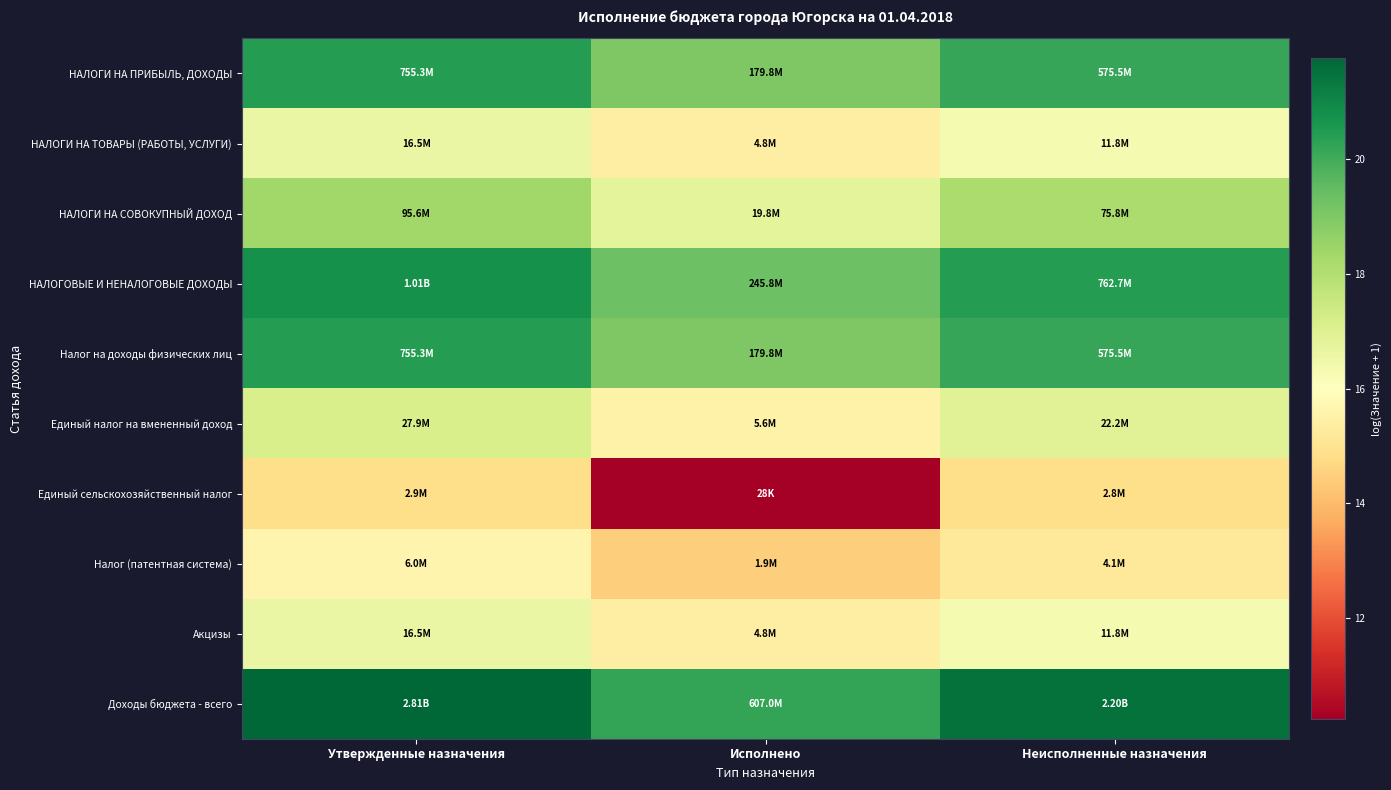

At how many categories does at least one series exceed 21?

2